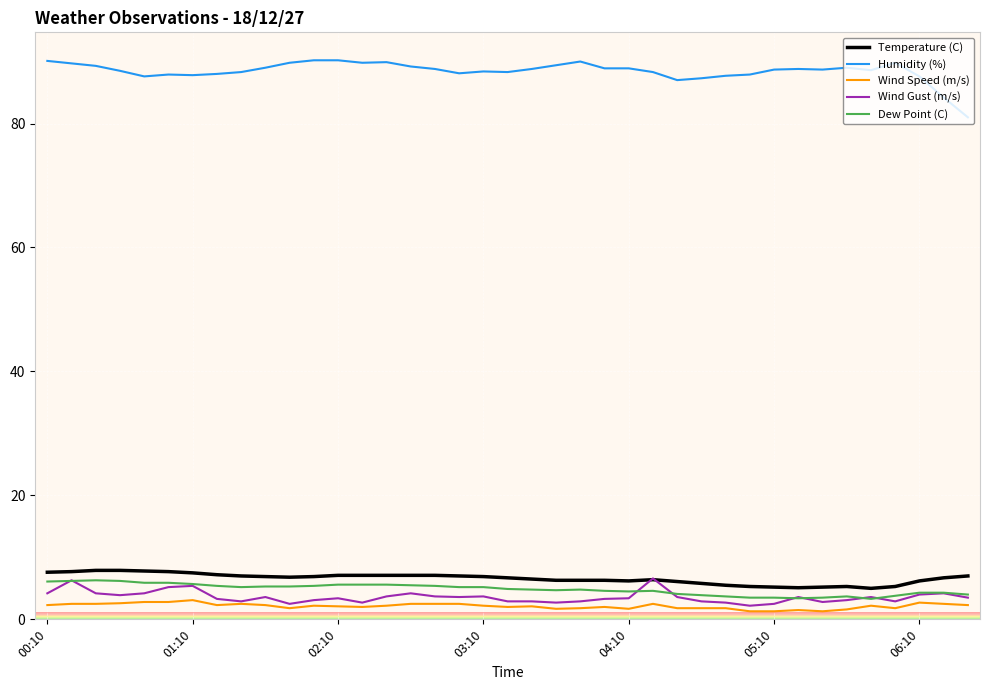

Which series has the largest total across all categories?

Humidity (%)